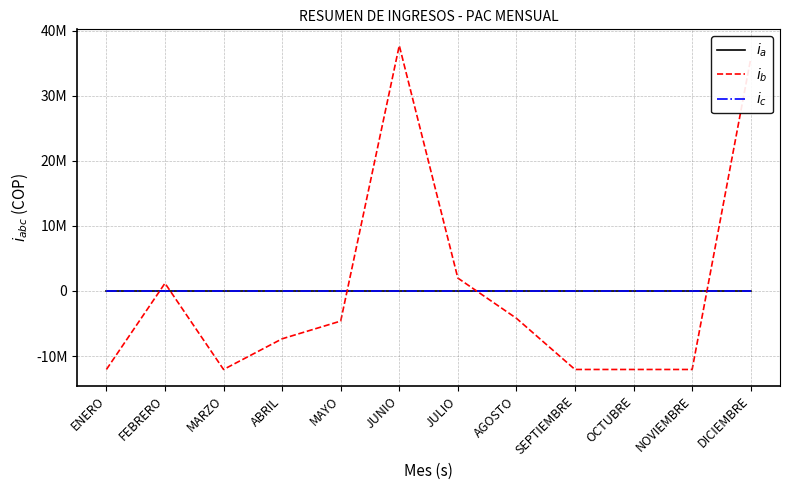

True or false: $i_b$ and $i_c$ cross at least once.

True